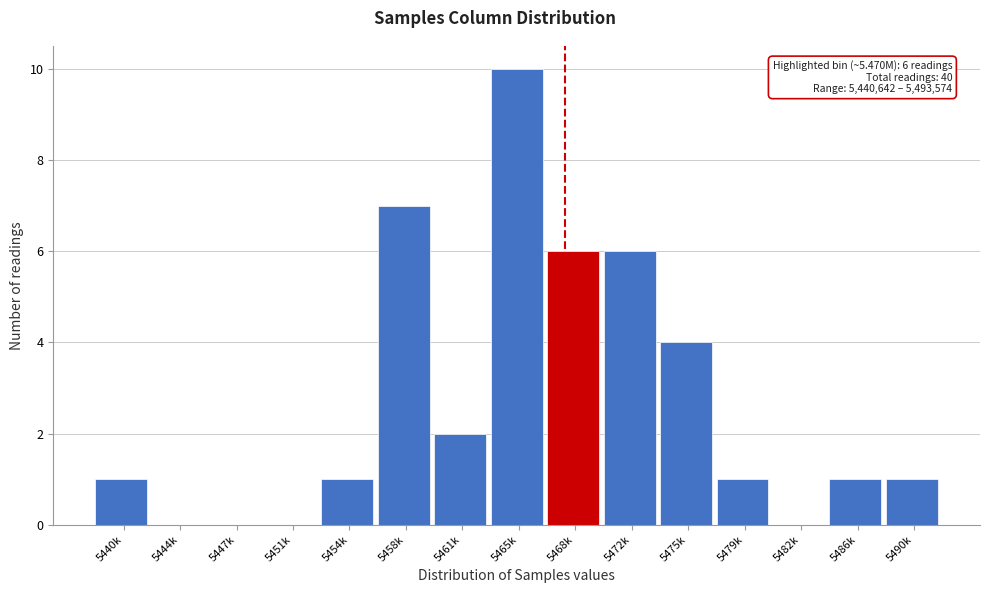

Reading left to right, transcribe all the data shown in this chart.

5440k=1	5444k=0	5447k=0	5451k=0	5454k=1	5458k=7	5461k=2	5465k=10	5468k=6	5472k=6	5475k=4	5479k=1	5482k=0	5486k=1	5490k=1